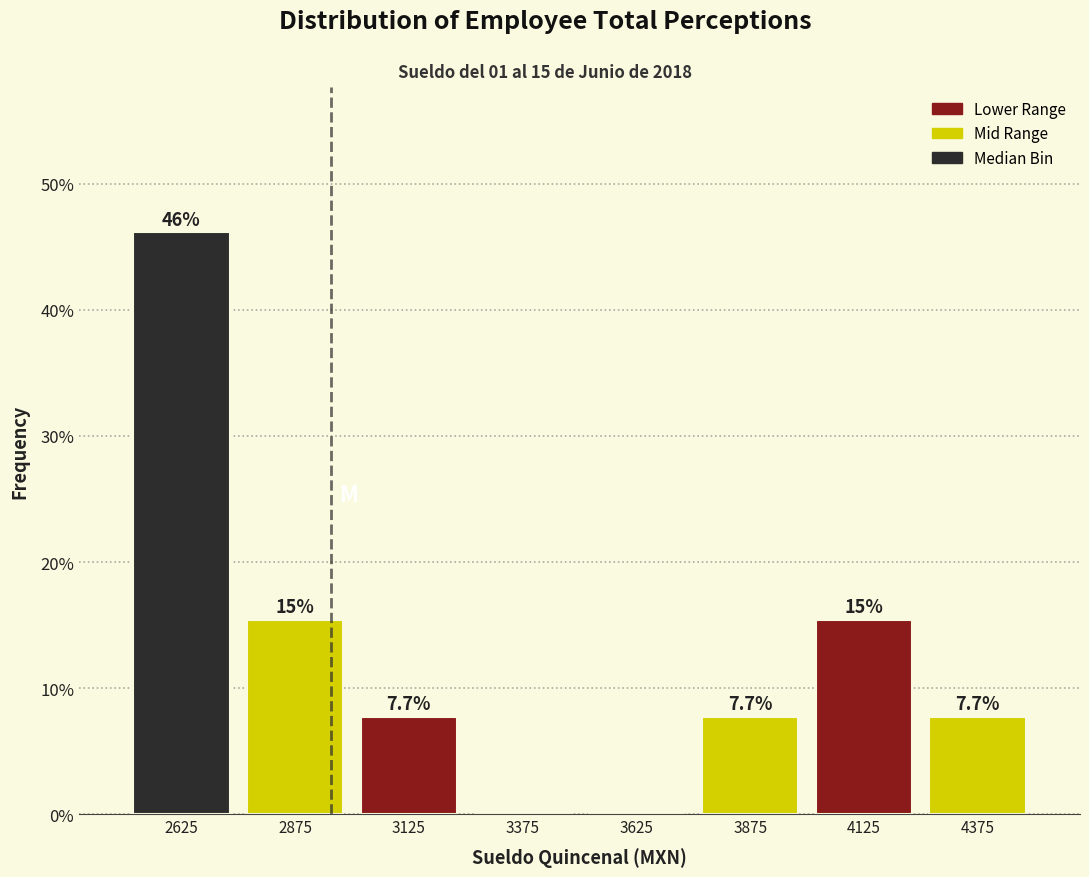

Which range on the x-axis has the tallest bar?

2500 to 2750